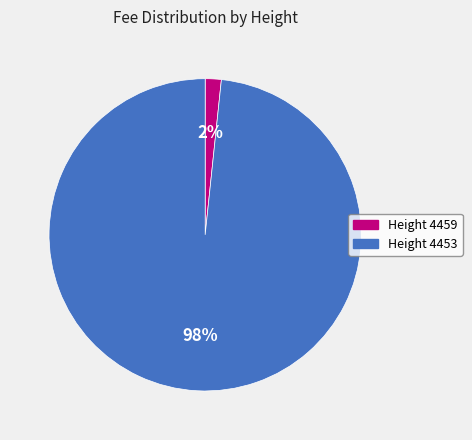

Which category has the smallest portion of the pie?

Height 4459